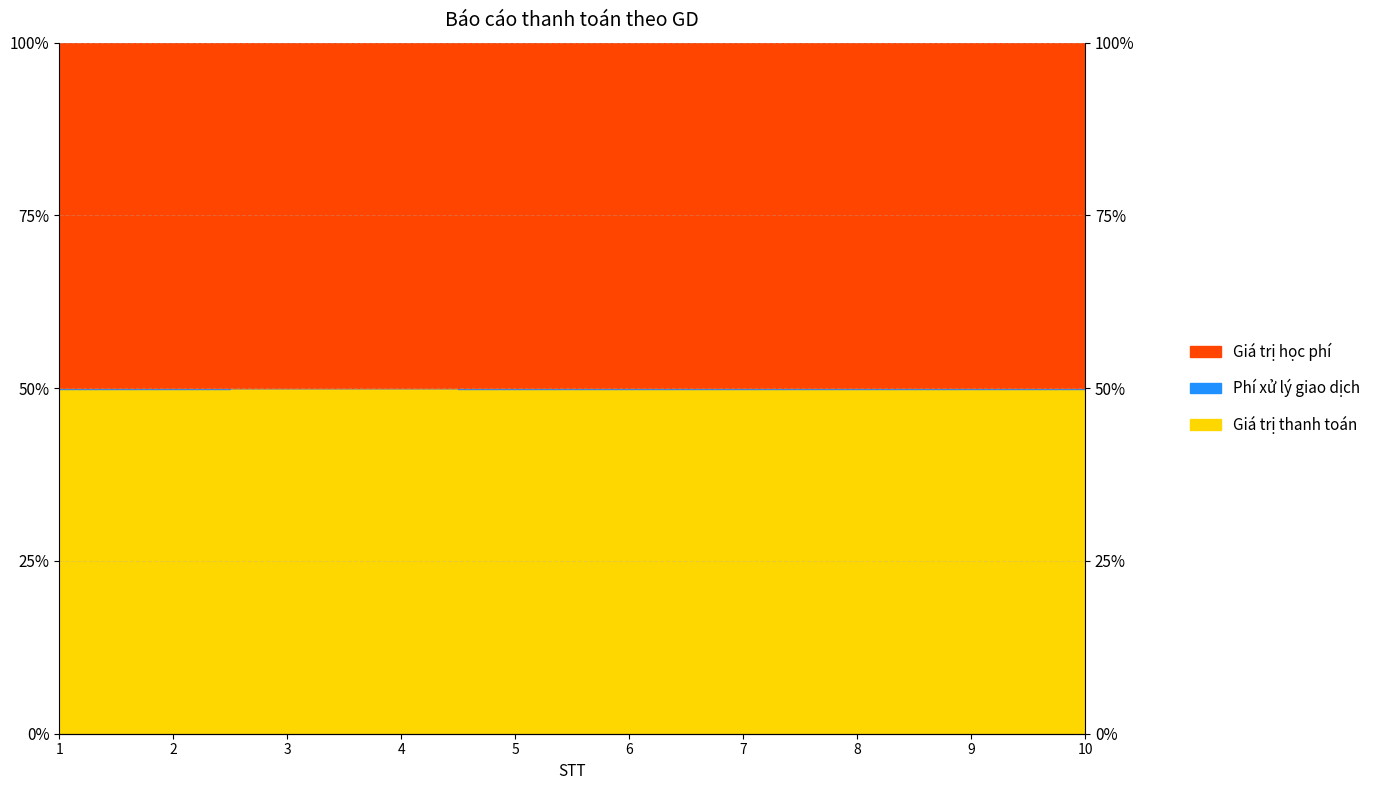

In Giá trị học phí, how many points are higher than both neighbors (excluding endpoints)?

3